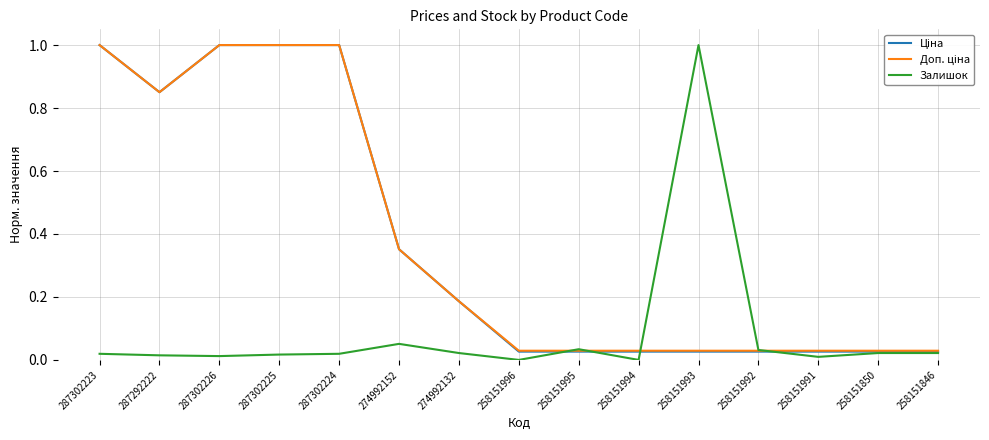

True or false: Залишок has a value of 0.0 at 274992152.

False